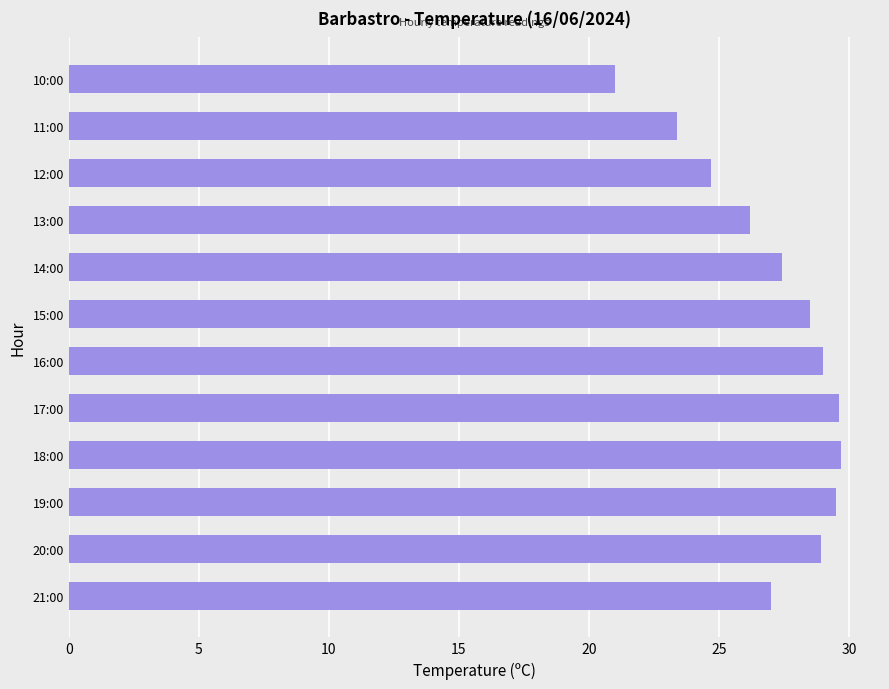

What is the difference between the values at 21:00 and 10:00?

6.0